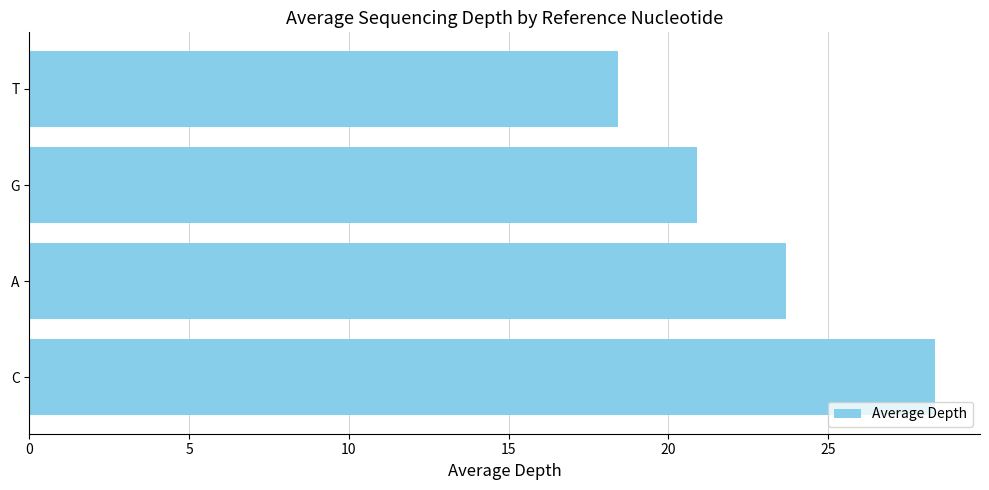

List the labels in order of value, largest first.

C, A, G, T